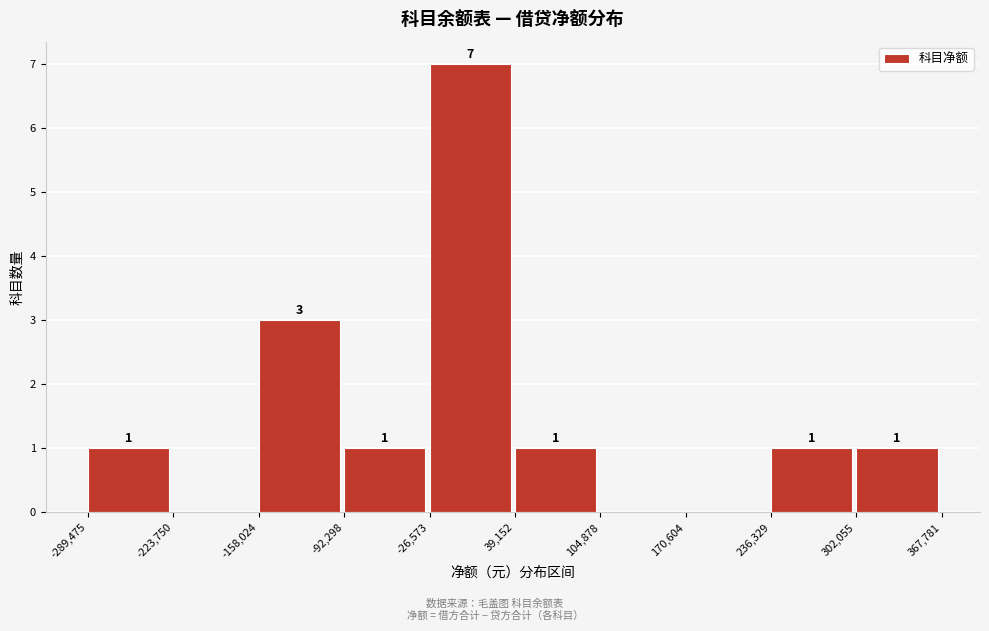

Which range on the x-axis has the tallest bar?

-26,573 to 39,152